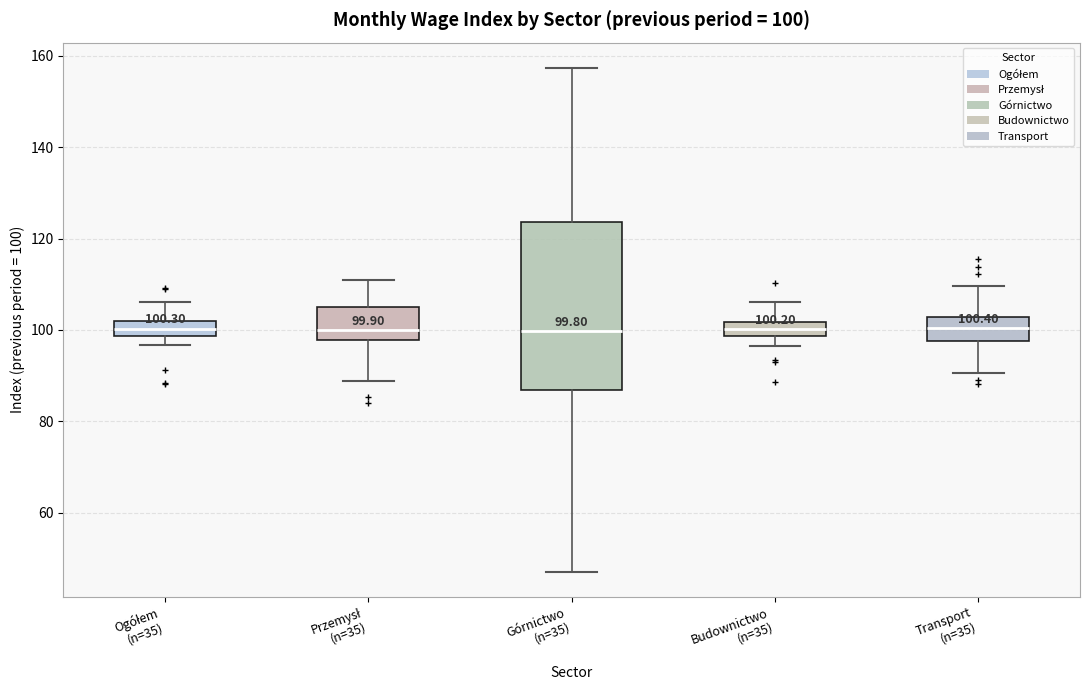

Which box is the tallest, from its lower edge to its upper edge?

Górnictwo (n=35)